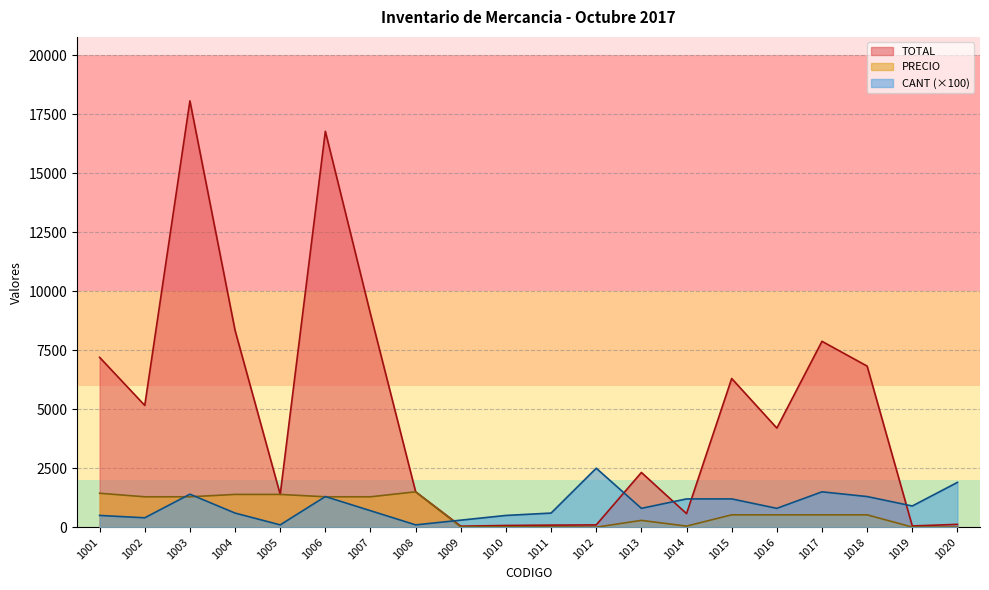

What is the difference between the CANT values at 1019 and 1002?

500.0